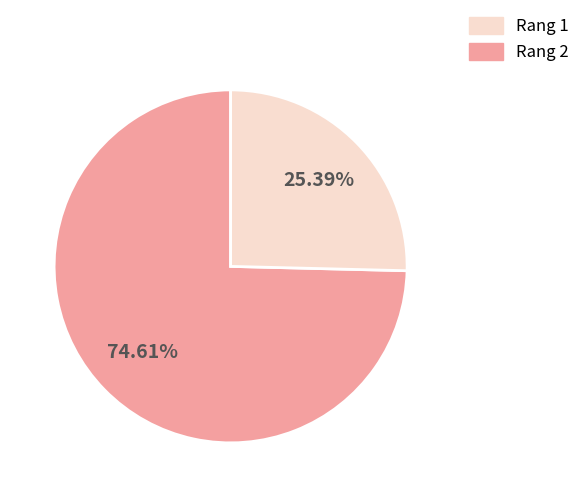

Does any single category account for the majority?

Yes